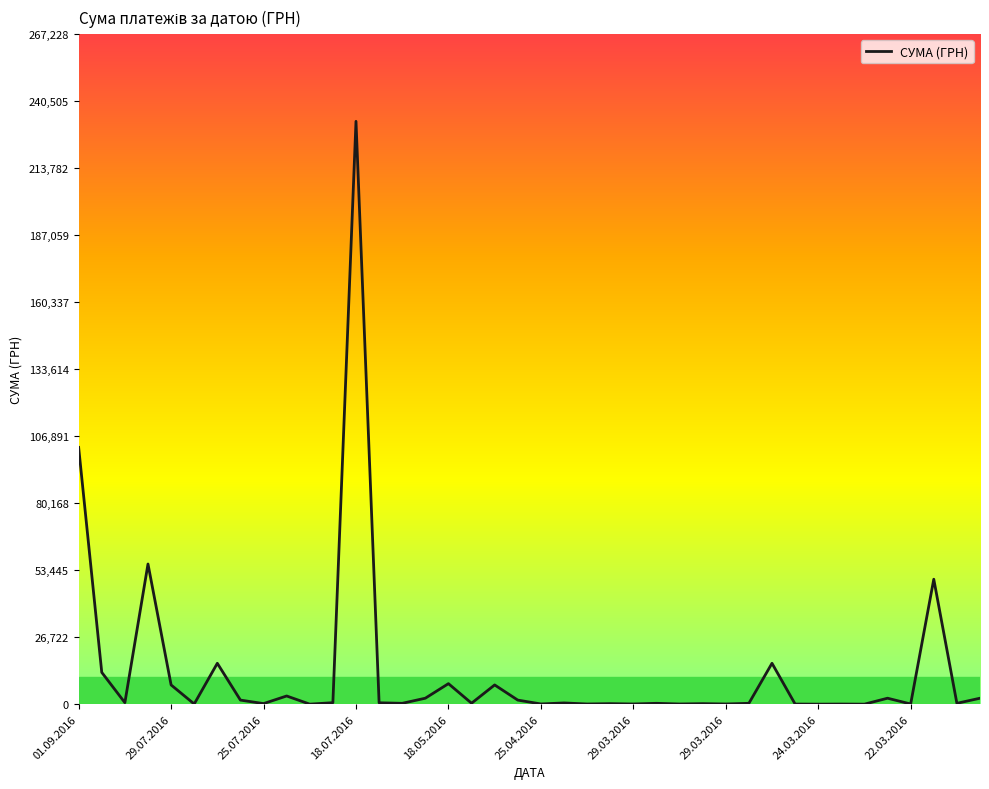

What is the difference between the maximum and minimum values?

232342.5